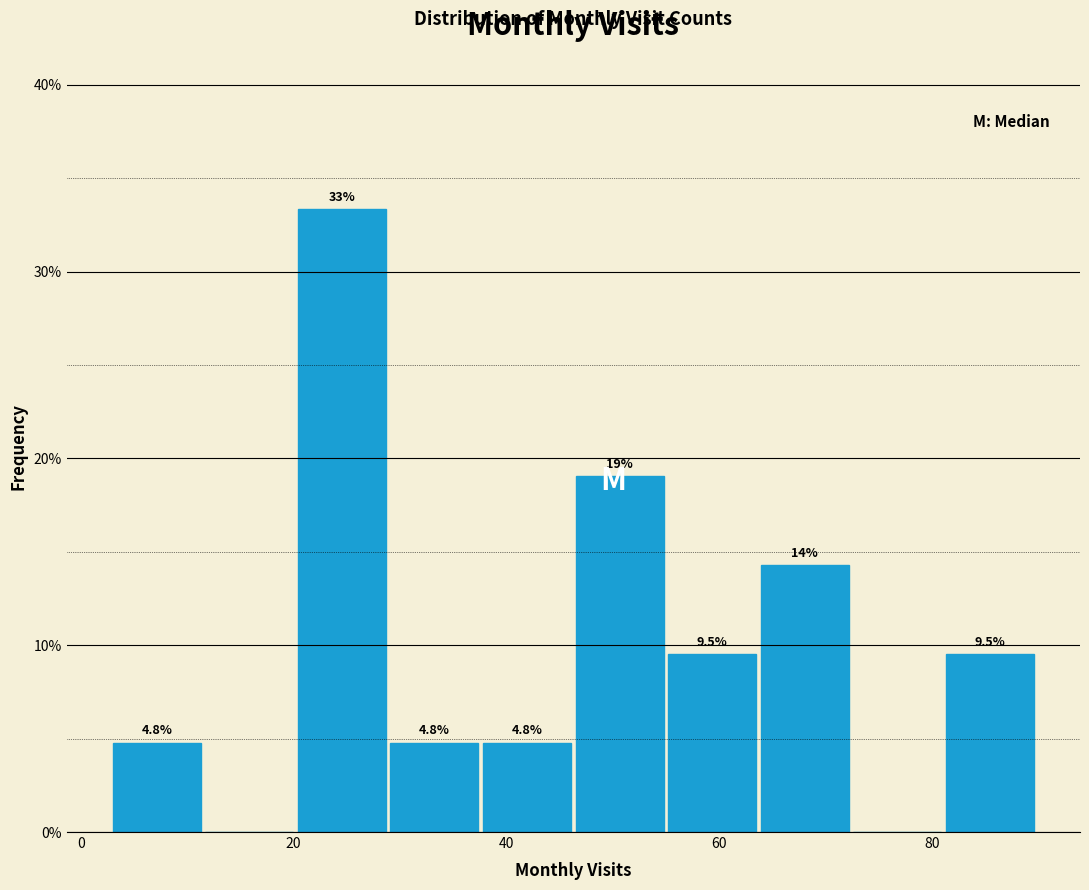

Which range on the x-axis has the tallest bar?

20 to 30